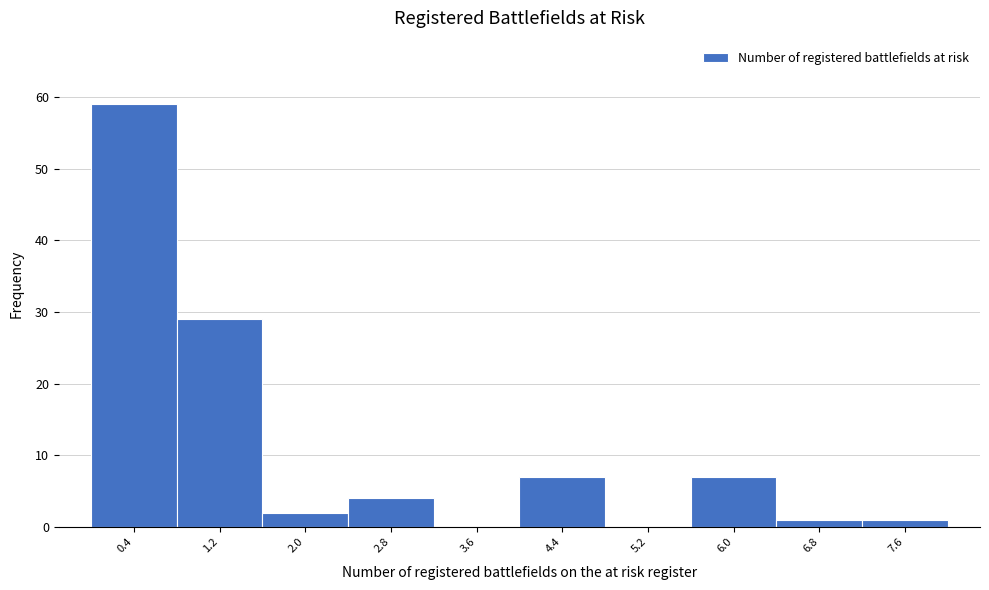

Reading left to right, transcribe this chart: for each bar, give the range it covers on the x-axis and its height. The values are not printed on the chart, so give them approximately, as read against the axis.

0.0 to 0.8: 59
0.8 to 1.6: 29
1.6 to 2.4: 2
2.4 to 3.2: 4
3.2 to 4.0: 0
4.0 to 4.8: 7
4.8 to 5.6: 0
5.6 to 6.4: 7
6.4 to 7.2: 1
7.2 to 8.0: 1